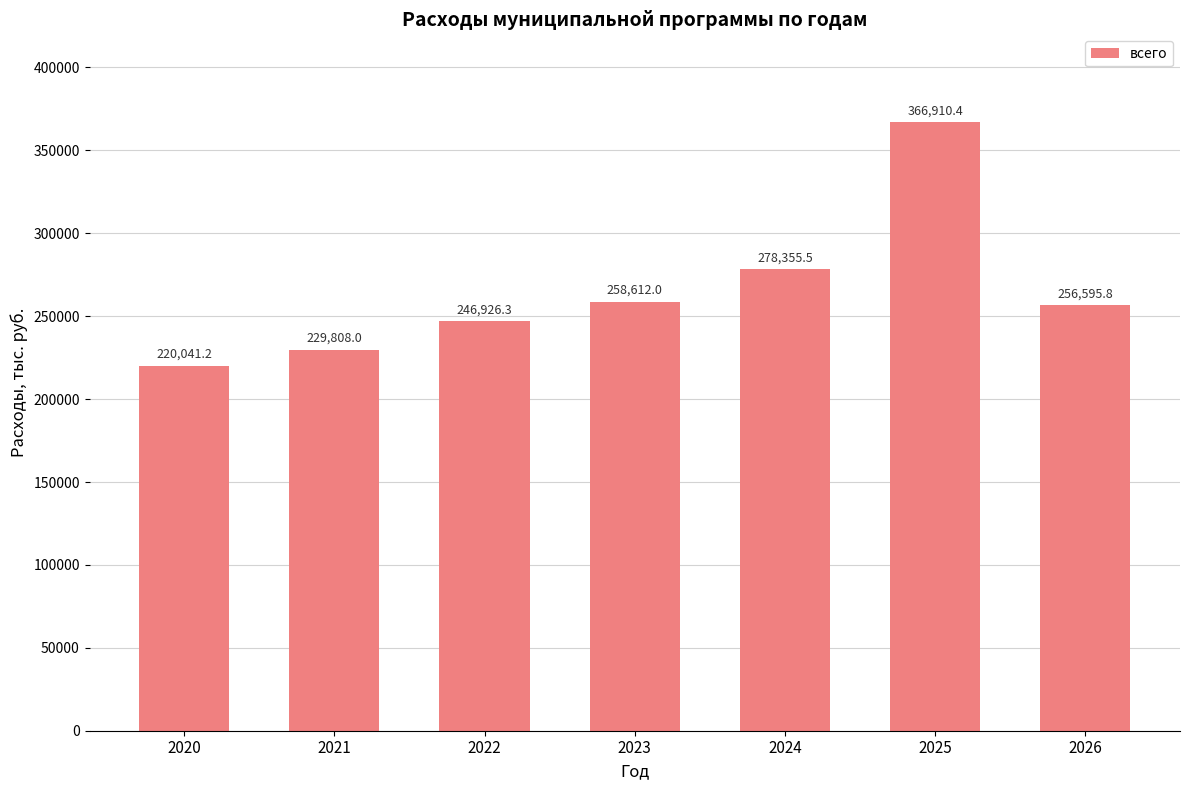

What is the change in value from 2022 to 2023?

+11685.7